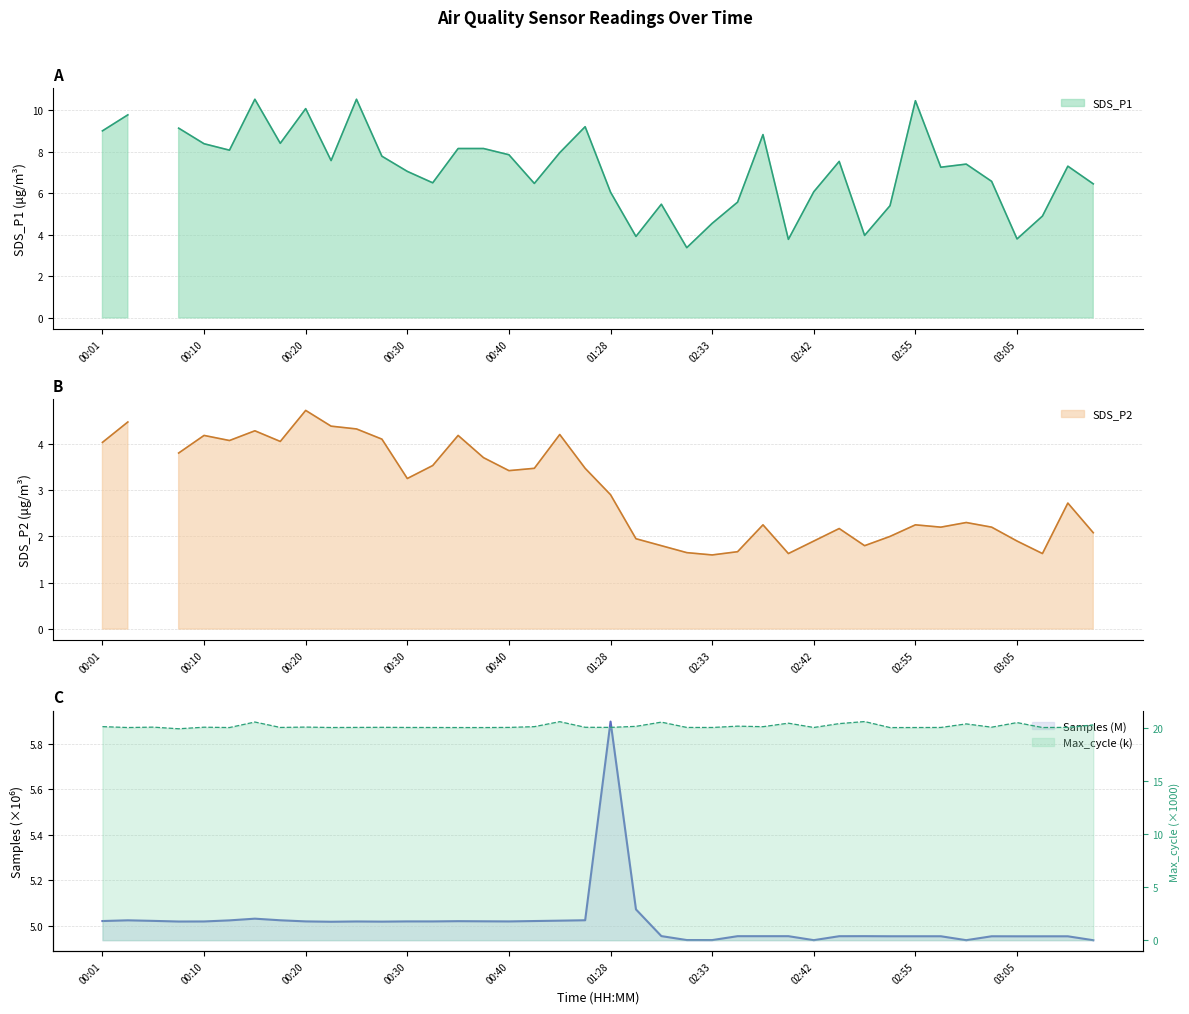

How many interior local peaks does the samples series have?

12